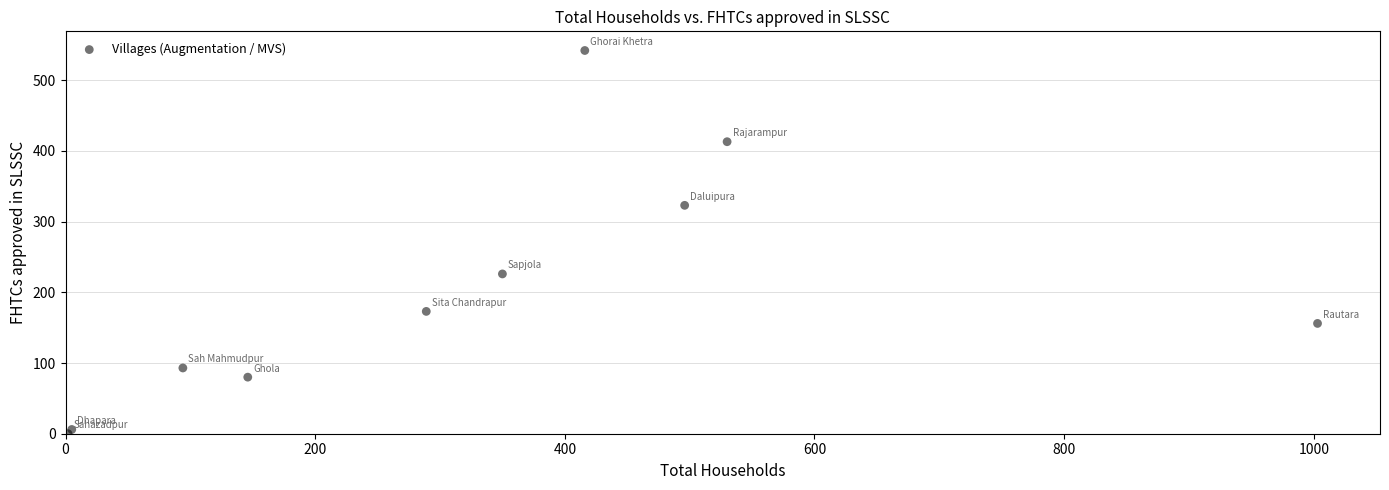

What Y value in the scatter plot is closest to 271?

226